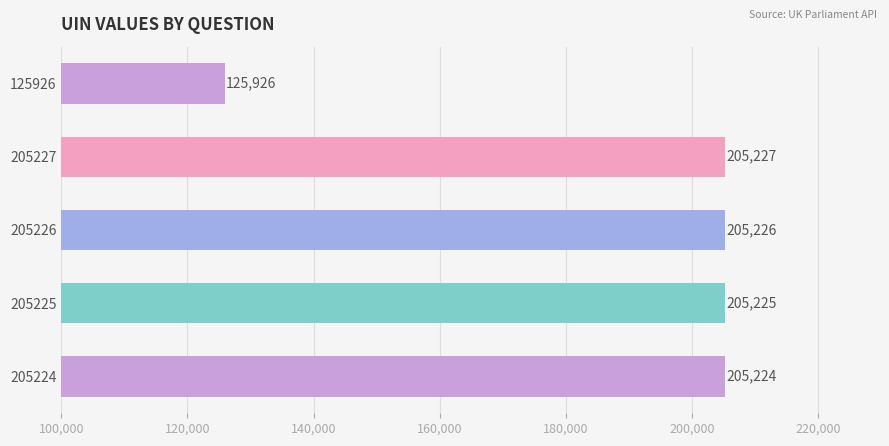

At which label is the value closest to 165576?

205224